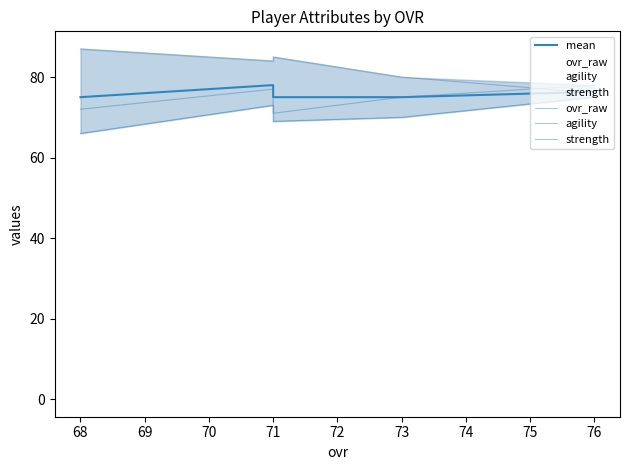

How many categories are shown in the chart?

5